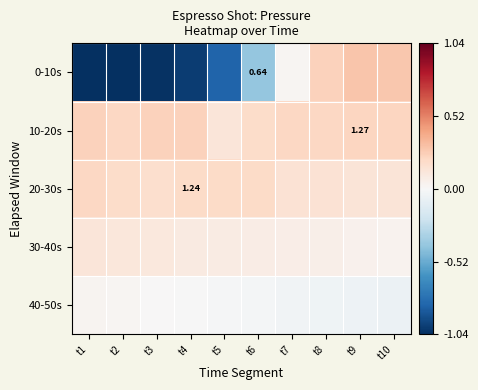

The 30-40s series shows 0.0 at t8. True or false?

False